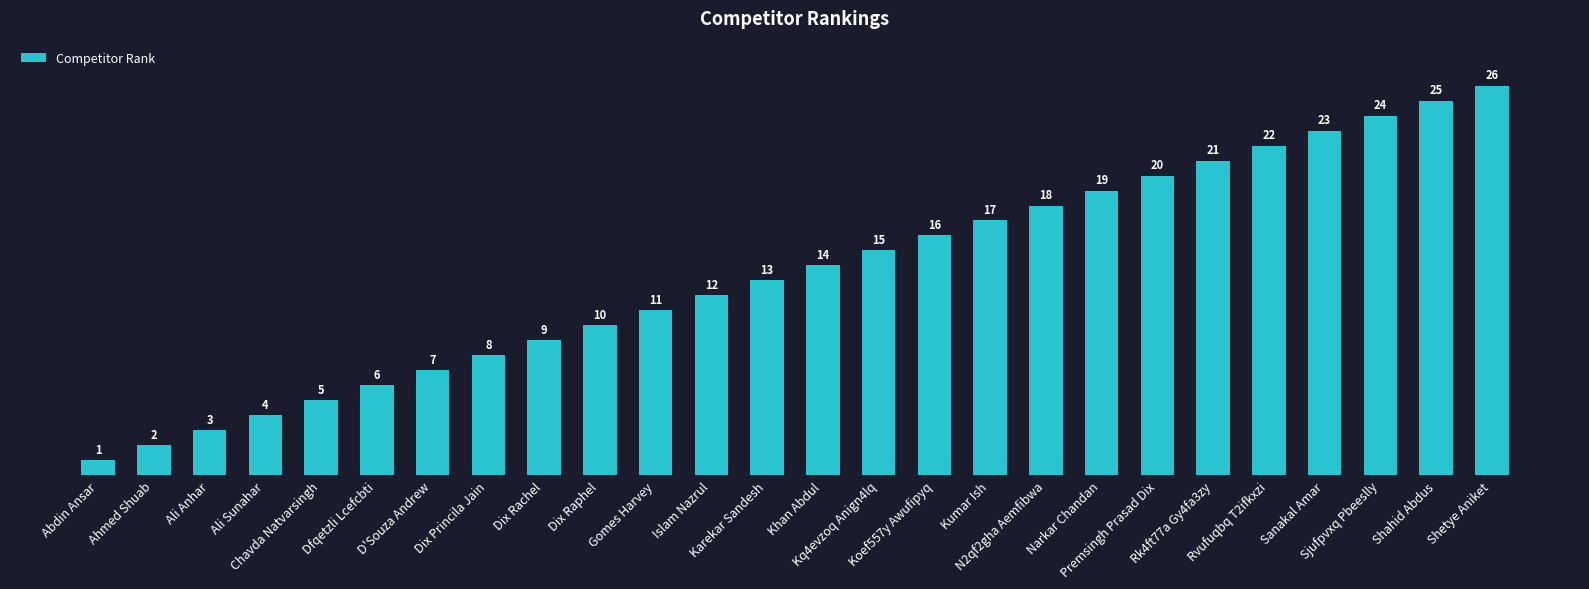

Approximately how many times larger is the value at Karekar Sandesh compared to Ahmed Shuab?

6.5